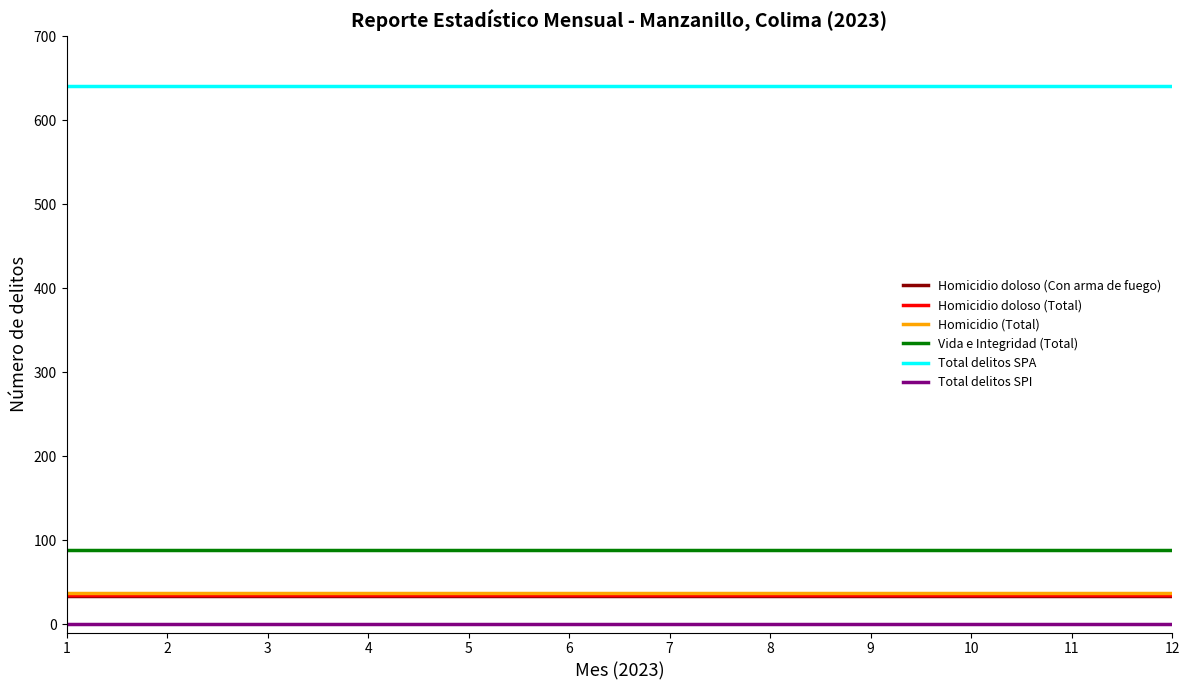

True or false: Homicidio (Total) and Total delitos SPI intersect in this chart.

False